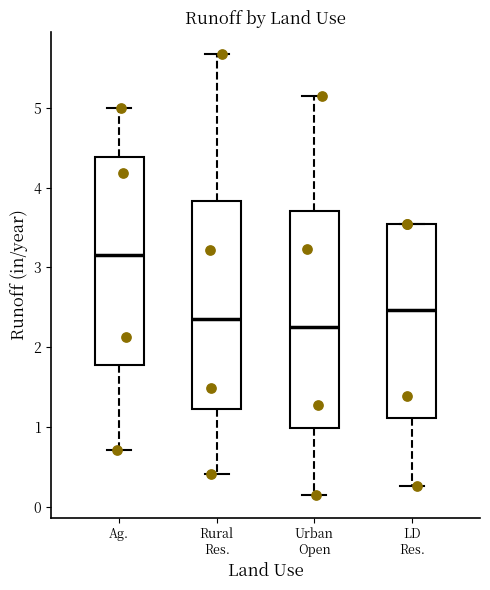

Comparing the boxes themselves (not the whiskers), which one is the tallest?

Urban Open